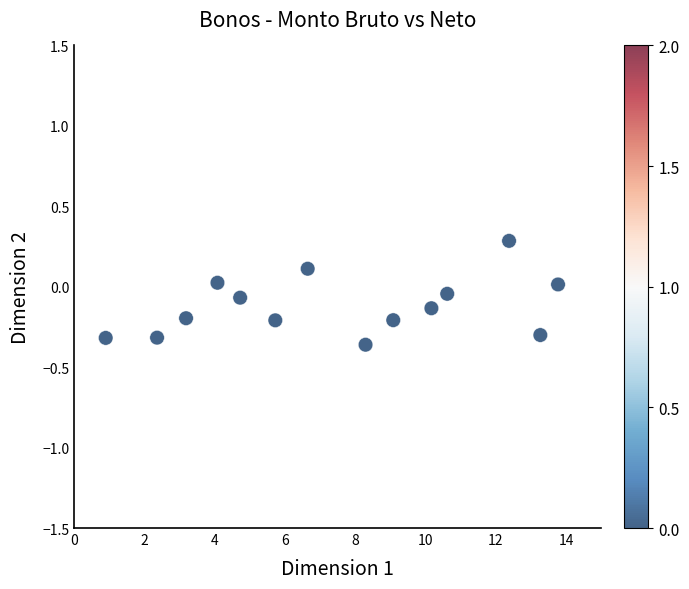

What is the range of X values (max minus min)?

12.9